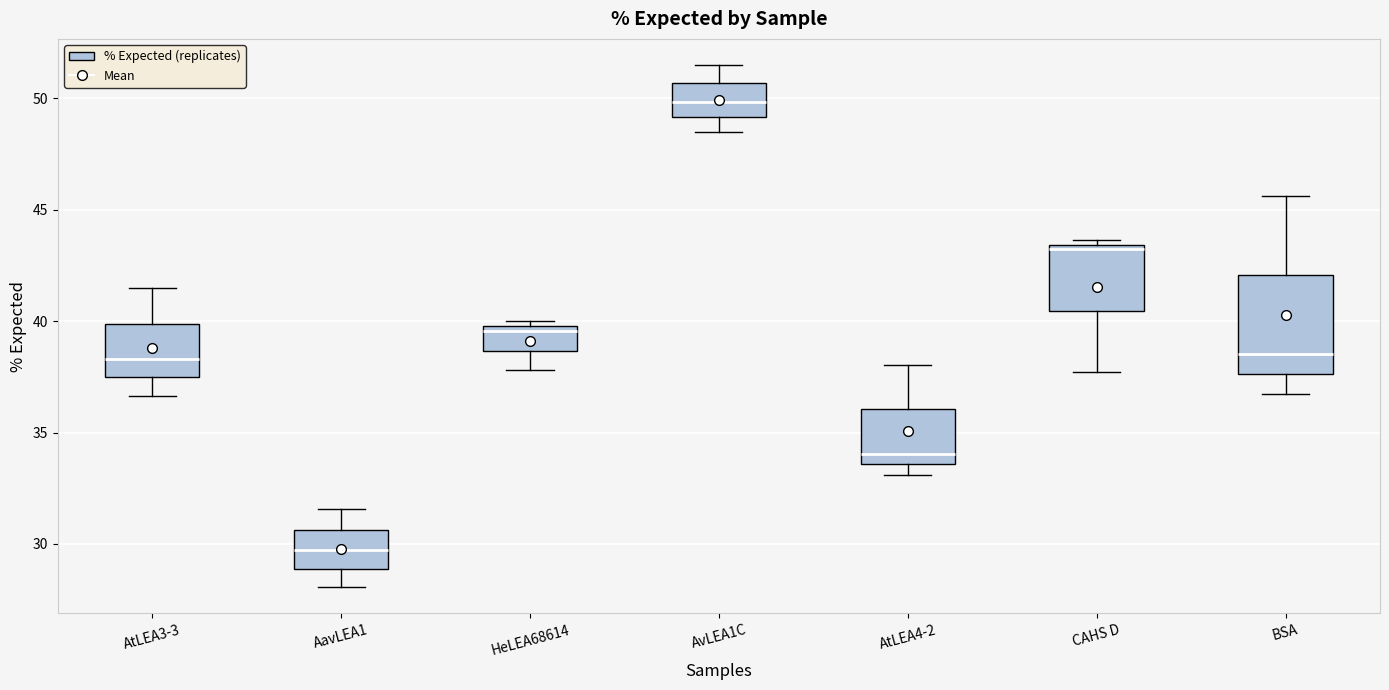

Reading left to right, read every box against the y-axis: the position of its median line, the range the box covers, and the ends of its whiskers. The values are not printed on the chart, so give them approximately, as read against the axis.

AtLEA3-3: median 38.5, box 37.5 to 40.0, whiskers 36.5 to 41.5
AavLEA1: median 29.5, box 29.0 to 30.5, whiskers 28.0 to 31.5
HeLEA68614: median 39.5, box 38.5 to 40.0, whiskers 38.0 to 40.0 (just above the box's upper edge)
AvLEA1C: median 50.0, box 49.0 to 50.5, whiskers 48.5 to 51.5
AtLEA4-2: median 34.0, box 33.5 to 36.0, whiskers 33.0 to 38.0
CAHS D: median 43.0, box 40.5 to 43.5, whiskers 37.5 to 43.5 (just above the box's upper edge)
BSA: median 38.5, box 37.5 to 42.0, whiskers 36.5 to 45.5